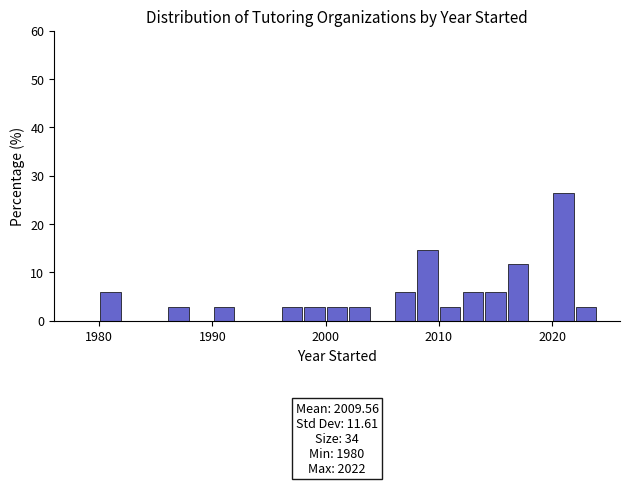

Around what value on the x-axis is the tallest bar? Give the approximate position of its centre, as read against the axis.

2021